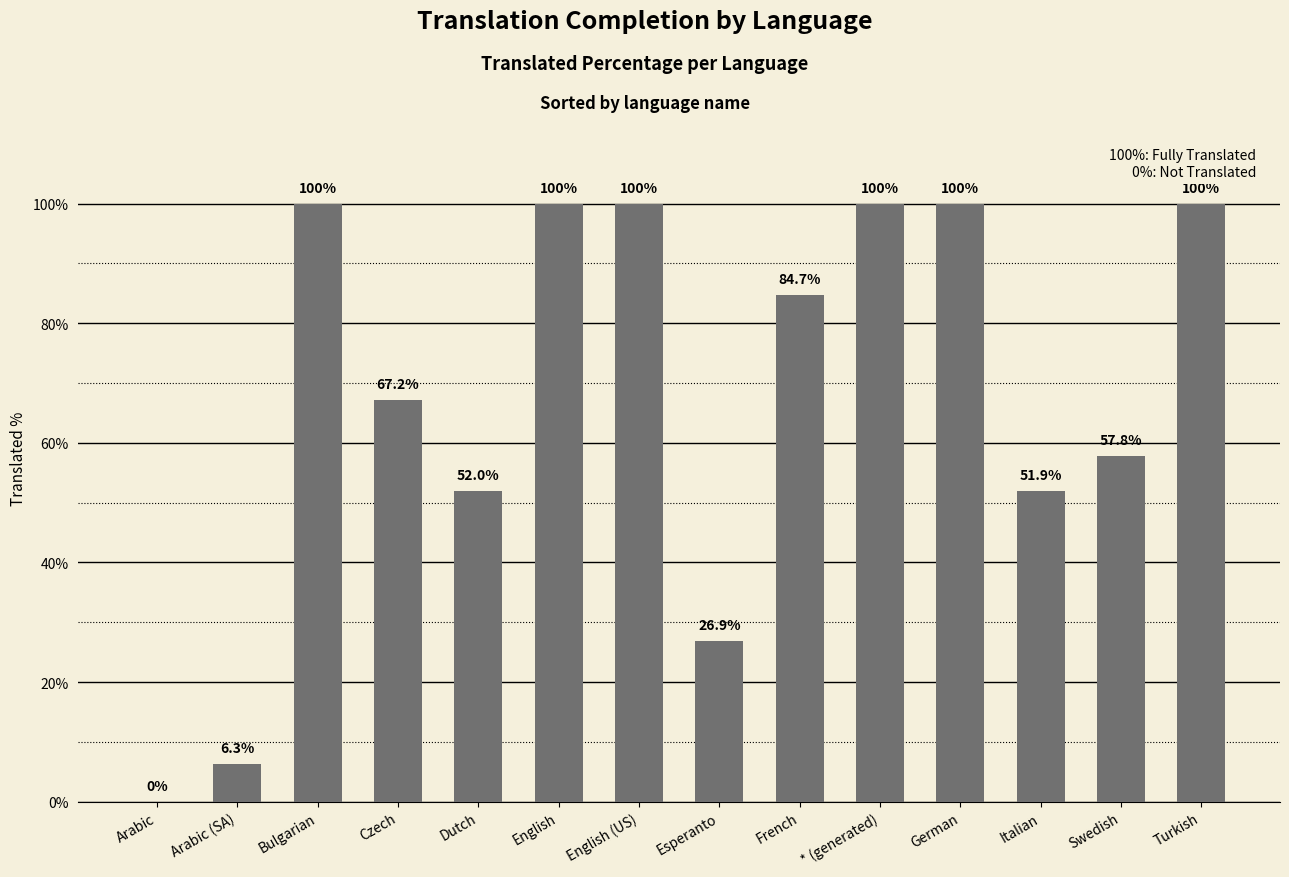

Count the number of data series in this chart.

1